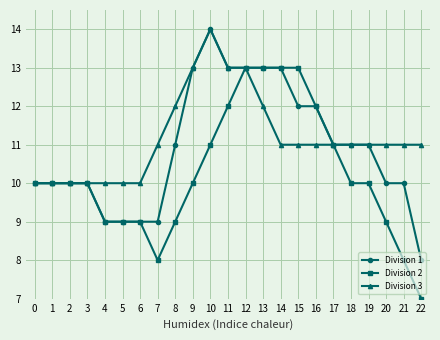

Is the value of Division 1 at 18 greater than the value of Division 2 at 2?

Yes